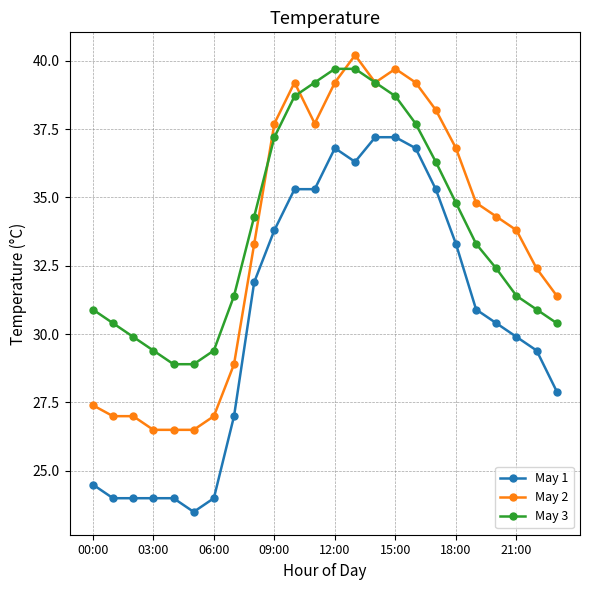

True or false: May 3 and May 1 intersect in this chart.

False